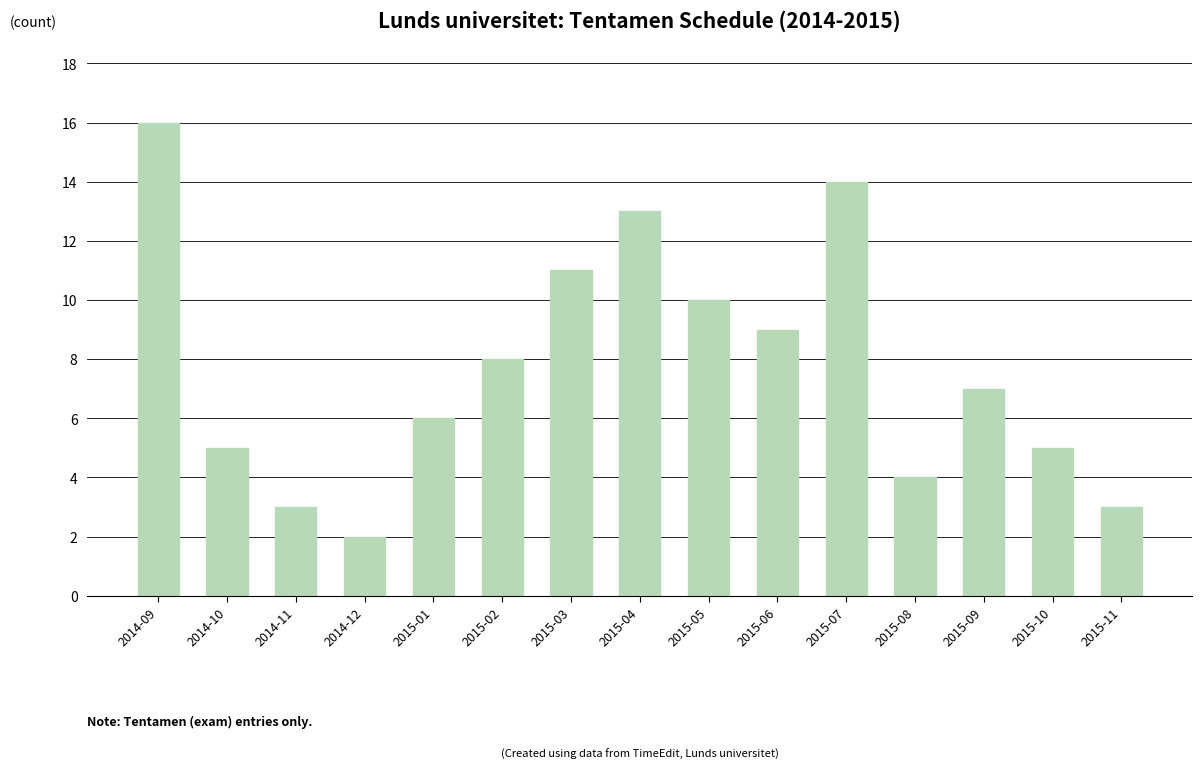

True or false: the data shows 8 at 2015-02.

True